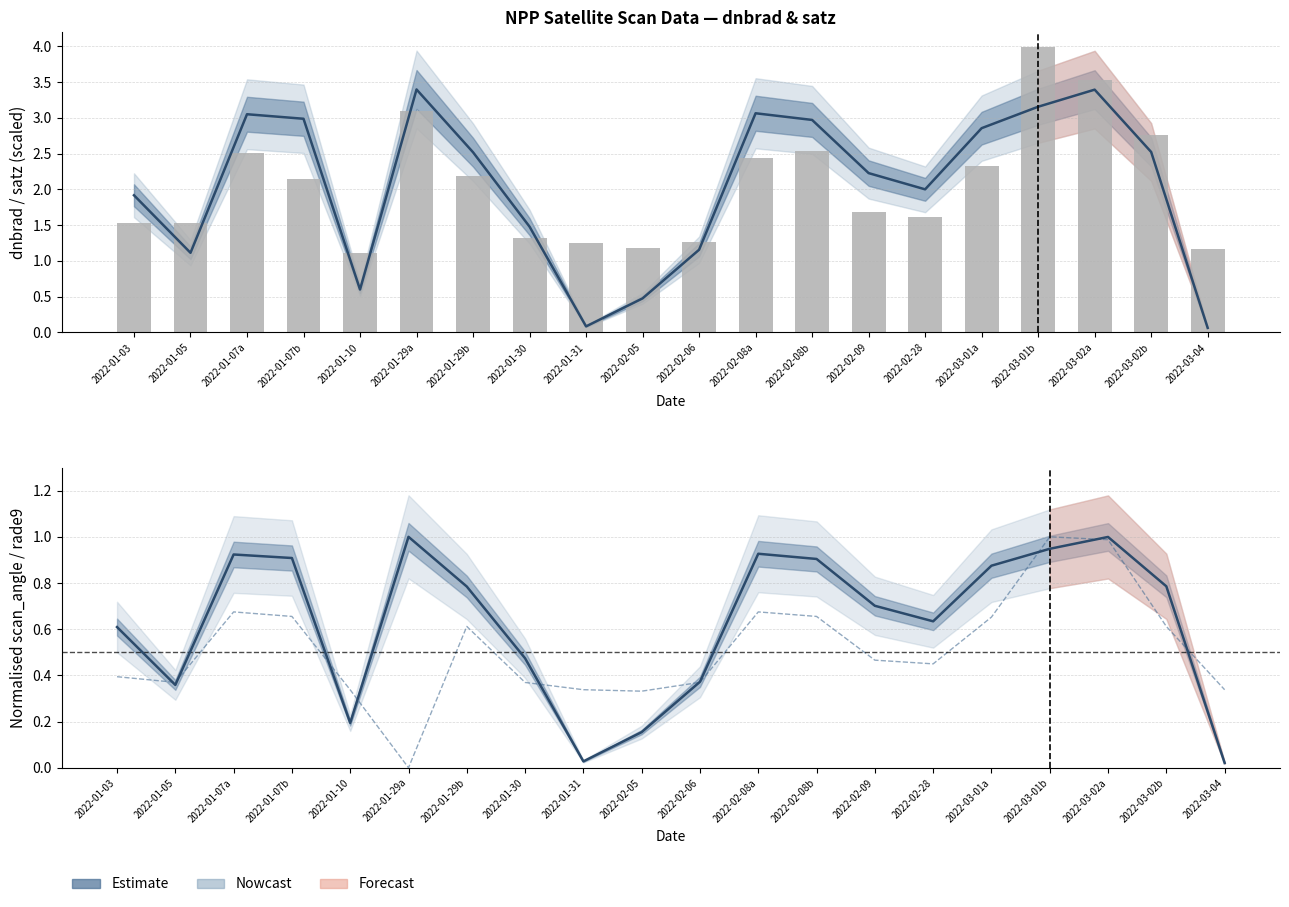

What is the value of the dnbrad bar at the 14th from the left?

1.7